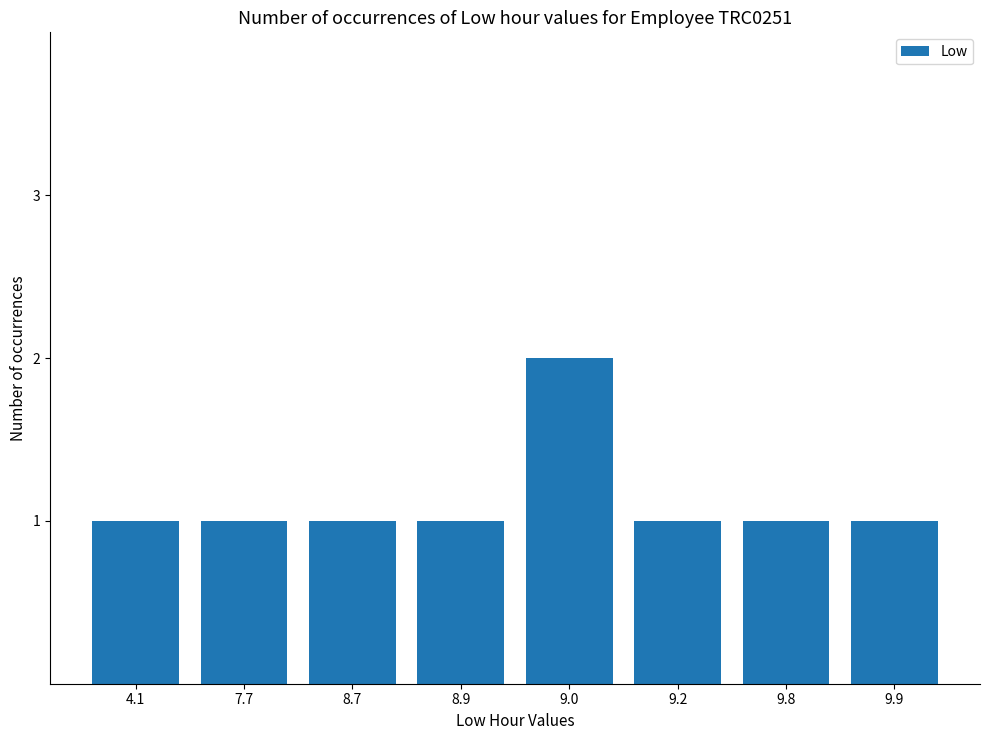

Reading left to right, transcribe all the data shown in this chart.

4.1=1	7.7=1	8.7=1	8.9=1	9.0=2	9.2=1	9.8=1	9.9=1